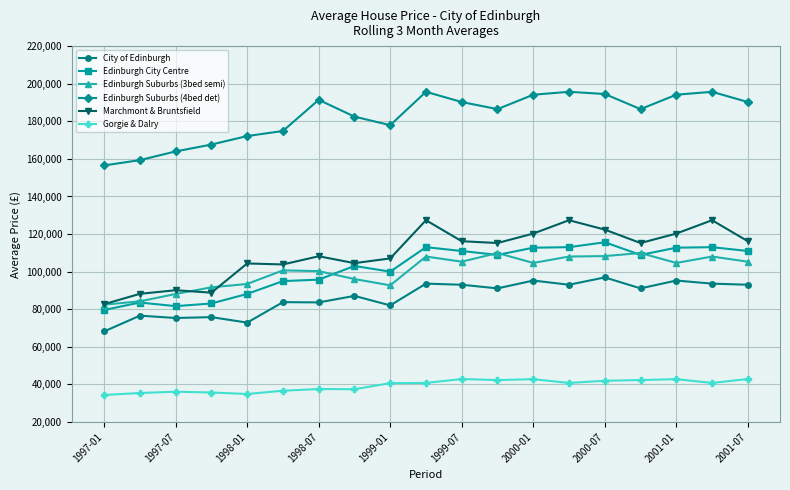

In Marchmont & Bruntsfield, how many points are lower than both neighbors (excluding endpoints)?

5